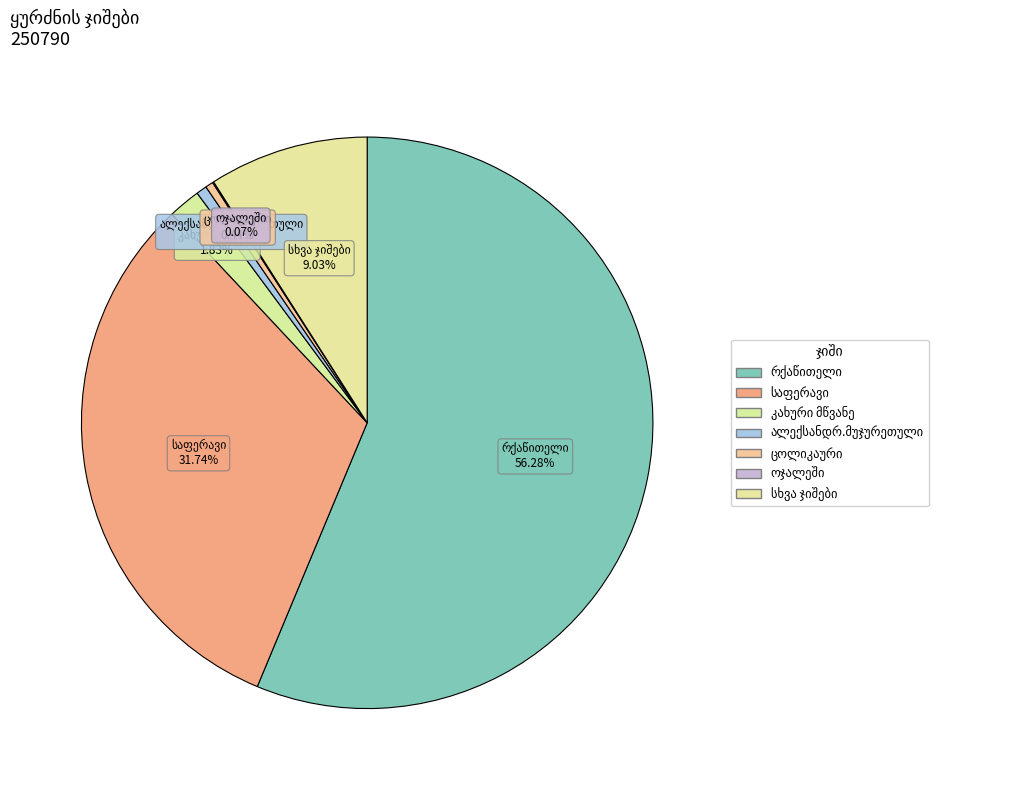

Between რქაწითელი and ოჯალეში, which is larger?

რქაწითელი